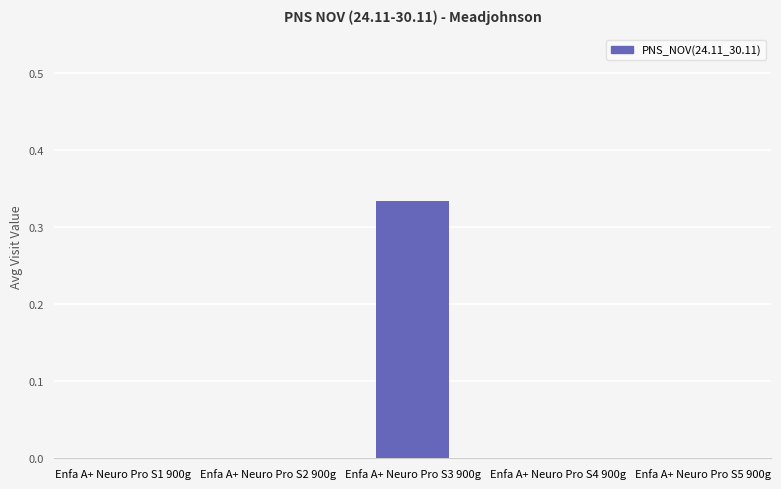

True or false: the data shows -0.1 at Enfa A+ Neuro Pro S2 900g.

False